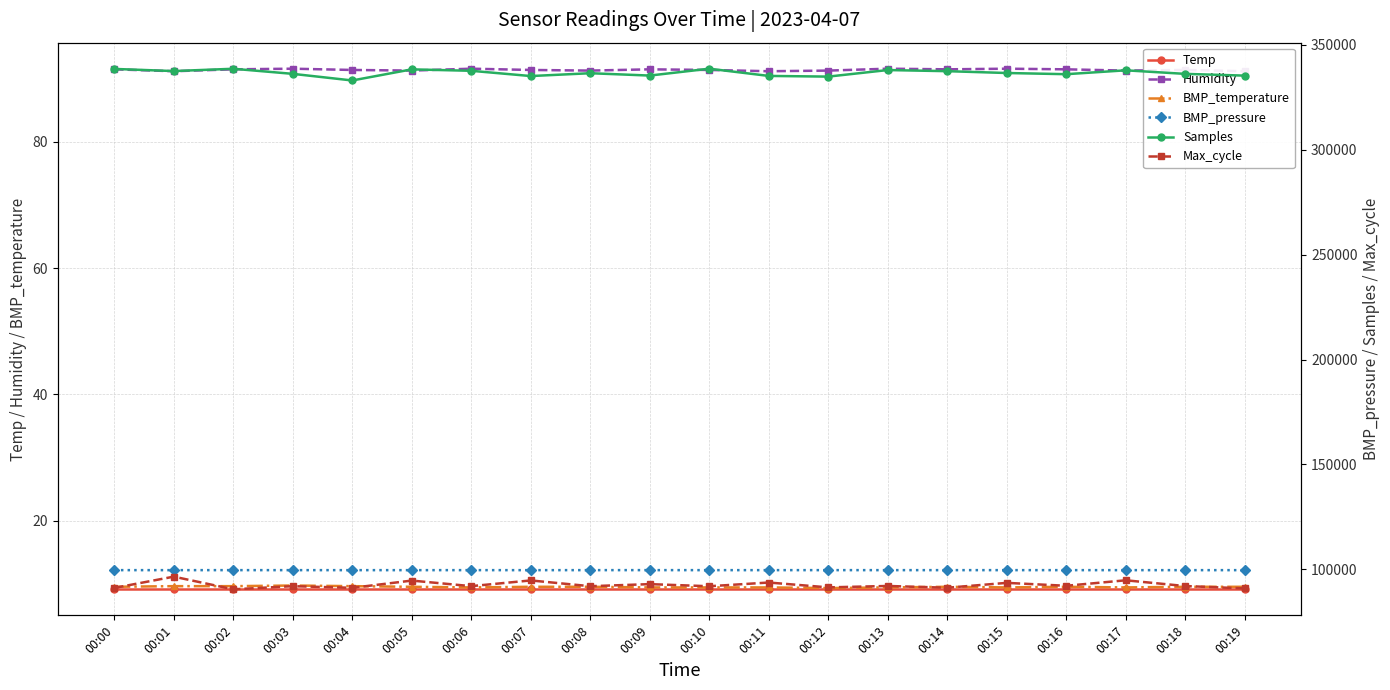

Does the chart have visible grid lines?

Yes